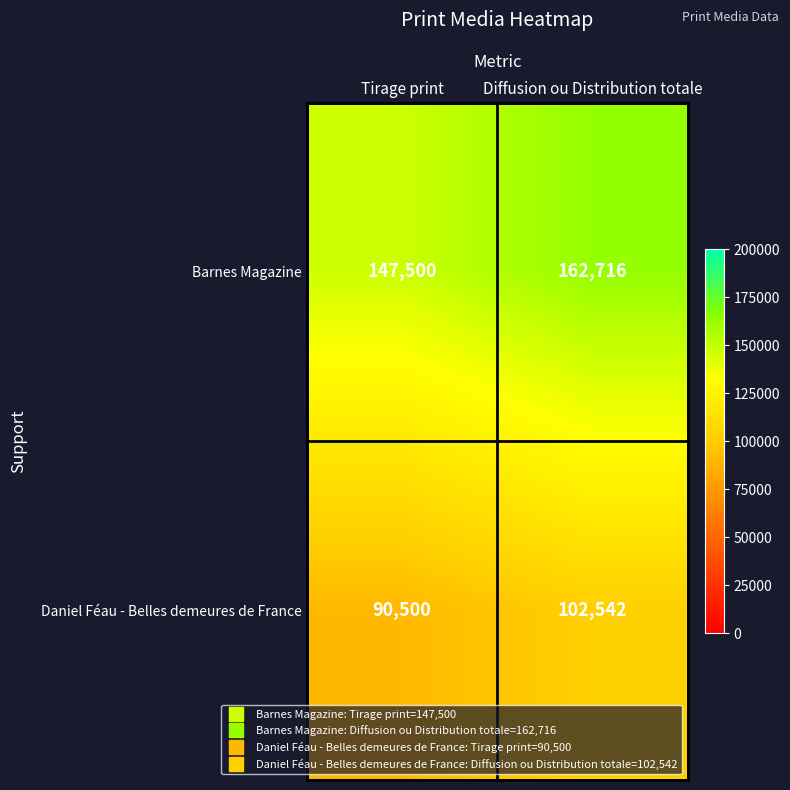

How many data points does each series have?

2